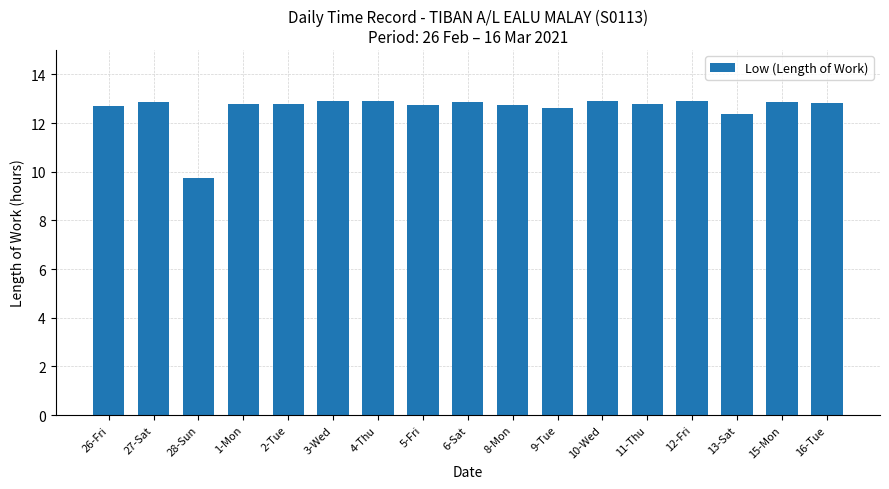

What is the approximate value at 4-Thu?

12.9